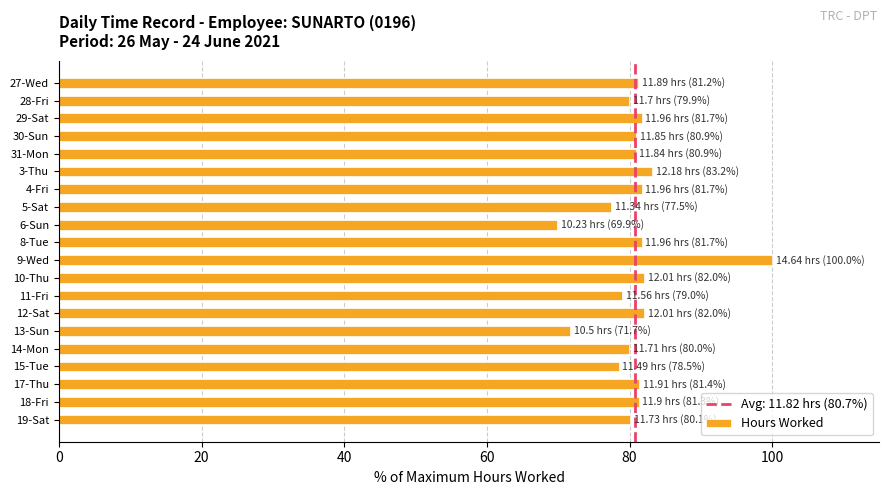

What is the difference between the second highest and second lowest values?

11.5